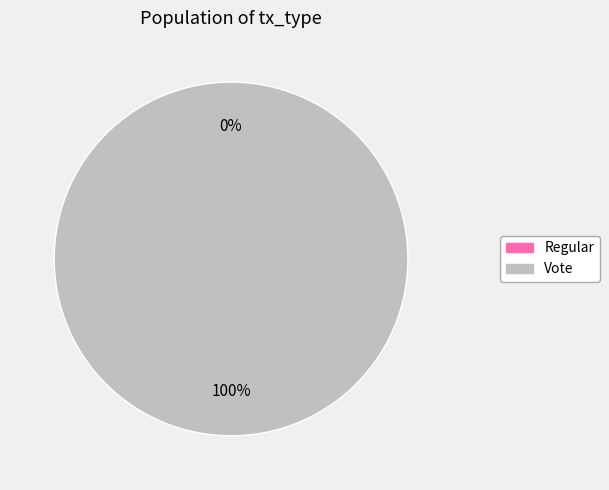

Count the number of slices in the pie.

2